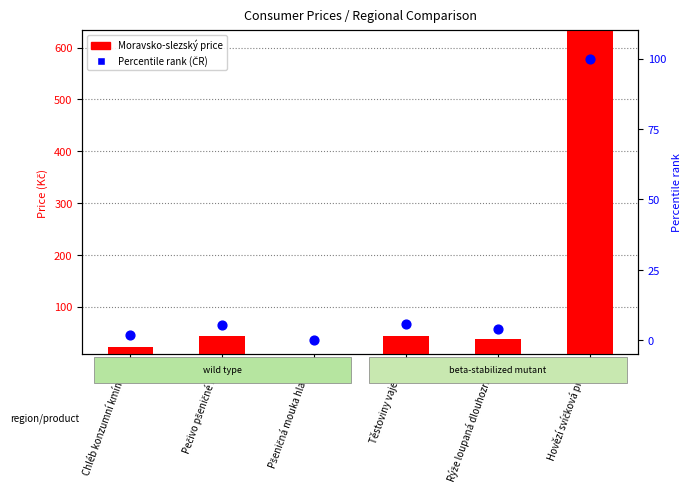

Is the value of Moravsko-slezský price at Rýže loupaná dlouhozrnná greater than the value of Percentile rank (ČR) at Hovězí svíčková pravá?

No